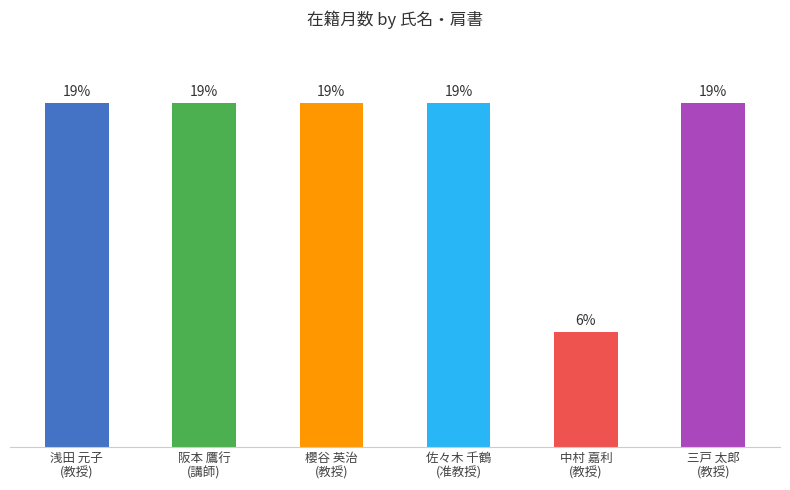

Reading left to right, transcribe all the data shown in this chart.

浅田 元子
(教授)=72	阪本 鷹行
(講師)=72	櫻谷 英治
(教授)=72	佐々木 千鶴
(准教授)=72	中村 嘉利
(教授)=24	三戸 太郎
(教授)=72